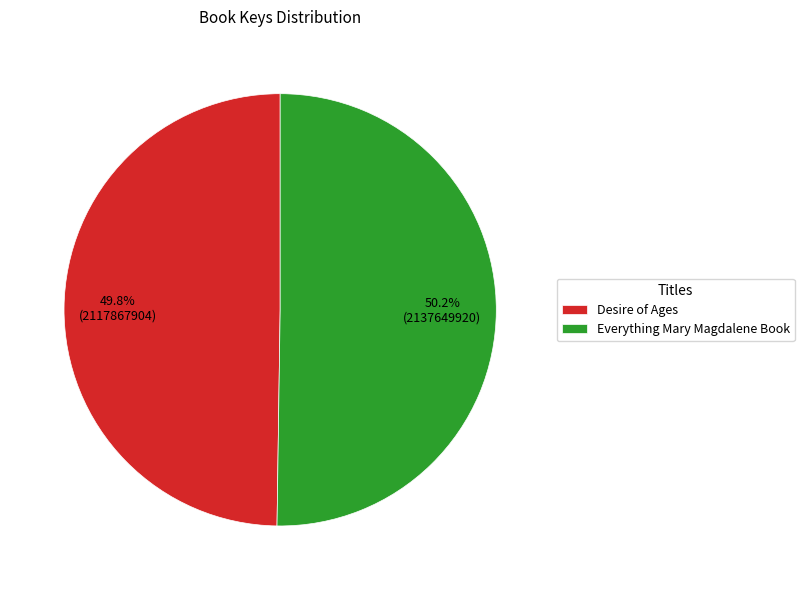

How many slices are in this pie chart?

2